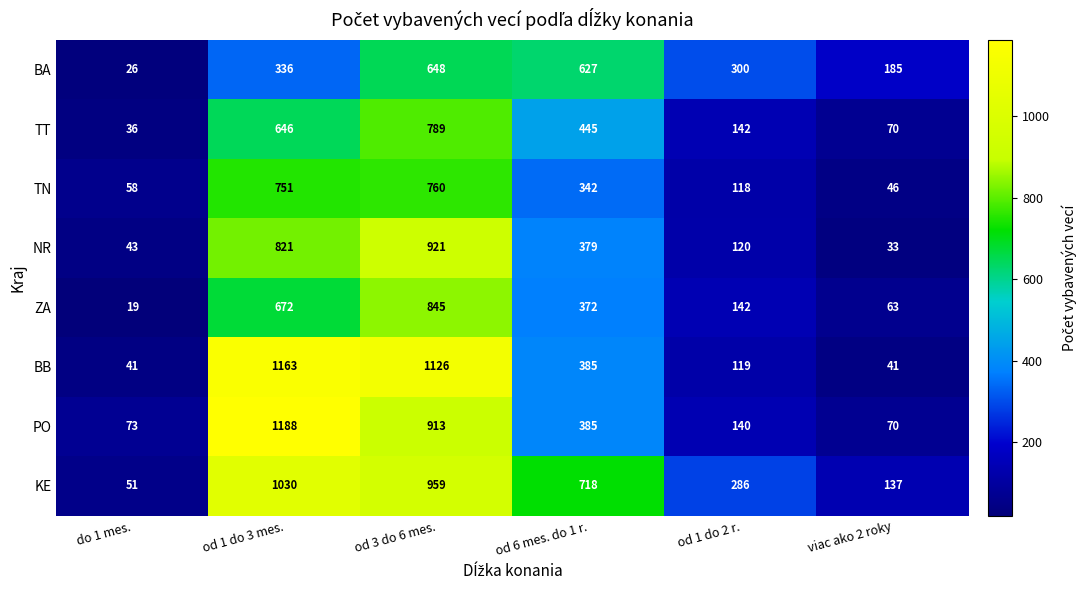

What is the difference between the maximum and minimum values in the BA series?

622